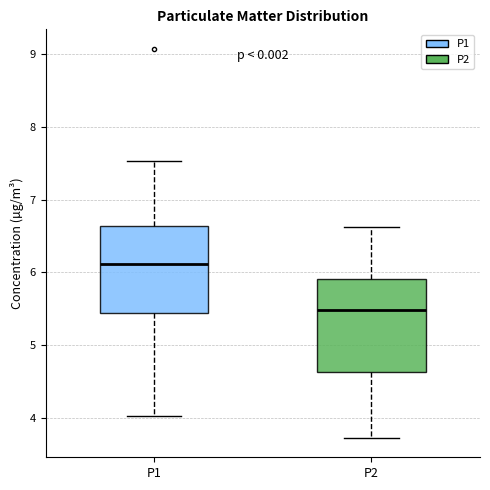

Reading left to right, read every box against the y-axis: the position of its median line, the range the box covers, and the ends of its whiskers. The values are not printed on the chart, so give them approximately, as read against the axis.

P1: median 6.1, box 5.4 to 6.6, whiskers 4.0 to 7.5
P2: median 5.5, box 4.6 to 5.9, whiskers 3.7 to 6.6